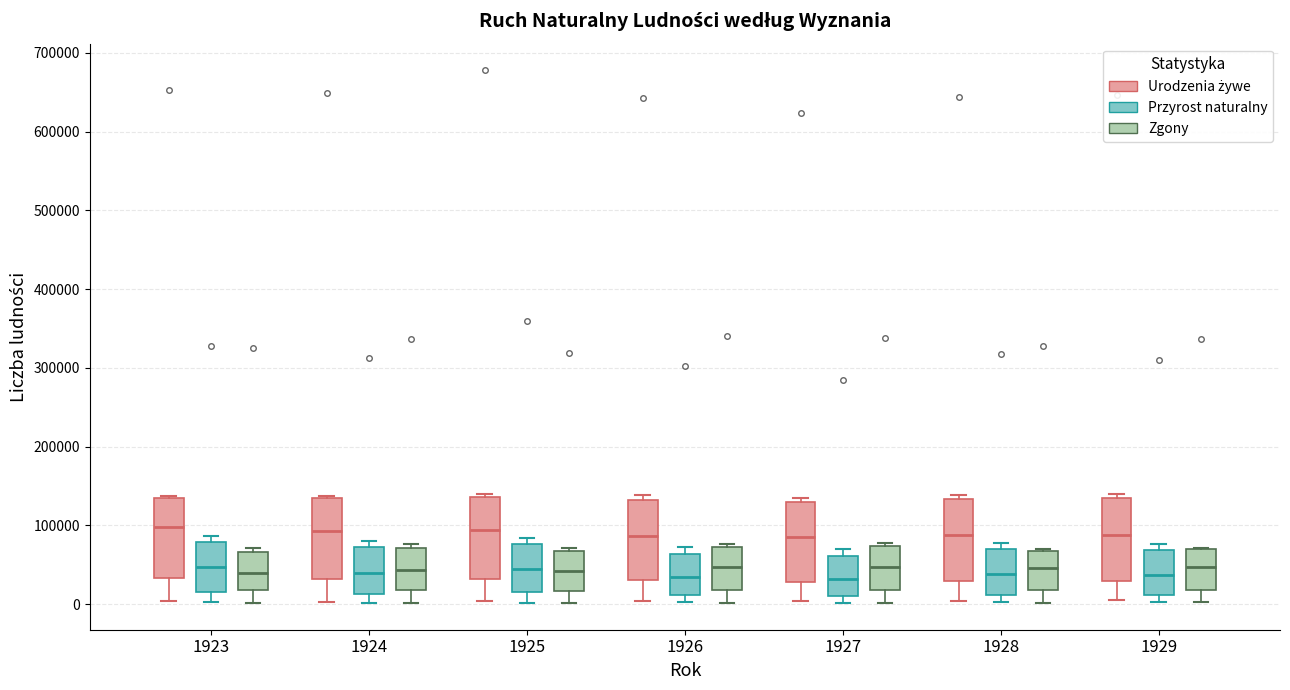

Reading left to right, read every box against the y-axis: the position of its median line, the range the box covers, and the ends of its whiskers. The values are not printed on the chart, so give them approximately, as read against the axis.

1923 (Urodzenia żywe): median 100000, box 30000 to 130000, whiskers 0 to 140000
1923 (Przyrost naturalny): median 50000, box 20000 to 80000, whiskers 0 to 90000
1923 (Zgony): median 40000, box 20000 to 70000, whiskers 0 to 70000 (just above the box's upper edge)
1924 (Urodzenia żywe): median 90000, box 30000 to 130000, whiskers 0 to 140000
1924 (Przyrost naturalny): median 40000, box 10000 to 70000, whiskers 0 to 80000
1924 (Zgony): median 40000, box 20000 to 70000, whiskers 0 to 80000
1925 (Urodzenia żywe): median 90000, box 30000 to 140000, whiskers 0 to 140000 (just above the box's upper edge)
1925 (Przyrost naturalny): median 40000, box 20000 to 80000, whiskers 0 to 80000 (just above the box's upper edge)
1925 (Zgony): median 40000, box 20000 to 70000, whiskers 0 to 70000 (just above the box's upper edge)
1926 (Urodzenia żywe): median 90000, box 30000 to 130000, whiskers 0 to 140000
1926 (Przyrost naturalny): median 30000, box 10000 to 60000, whiskers 0 to 70000
1926 (Zgony): median 50000, box 20000 to 70000, whiskers 0 to 80000
1927 (Urodzenia żywe): median 90000, box 30000 to 130000, whiskers 0 to 140000
1927 (Przyrost naturalny): median 30000, box 10000 to 60000, whiskers 0 to 70000
1927 (Zgony): median 50000, box 20000 to 70000, whiskers 0 to 80000
1928 (Urodzenia żywe): median 90000, box 30000 to 130000, whiskers 0 to 140000
1928 (Przyrost naturalny): median 40000, box 10000 to 70000, whiskers 0 to 80000
1928 (Zgony): median 50000, box 20000 to 70000, whiskers 0 to 70000
1929 (Urodzenia żywe): median 90000, box 30000 to 130000, whiskers 0 to 140000
1929 (Przyrost naturalny): median 40000, box 10000 to 70000, whiskers 0 to 80000
1929 (Zgony): median 50000, box 20000 to 70000, whiskers 0 to 70000